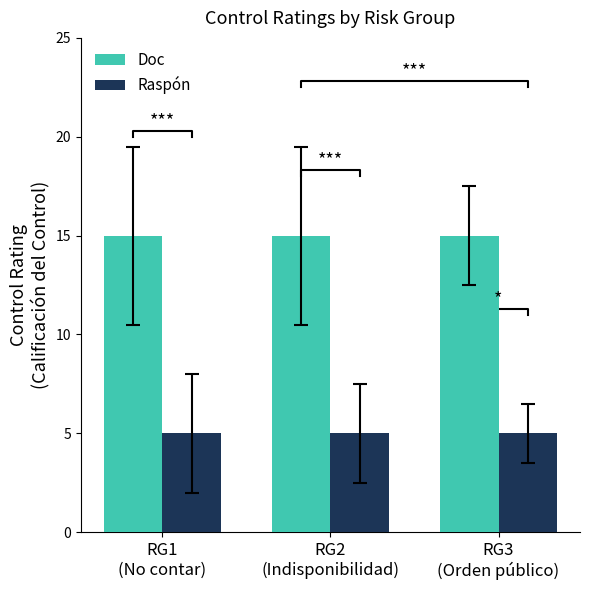

Which series has the largest total across all categories?

Doc